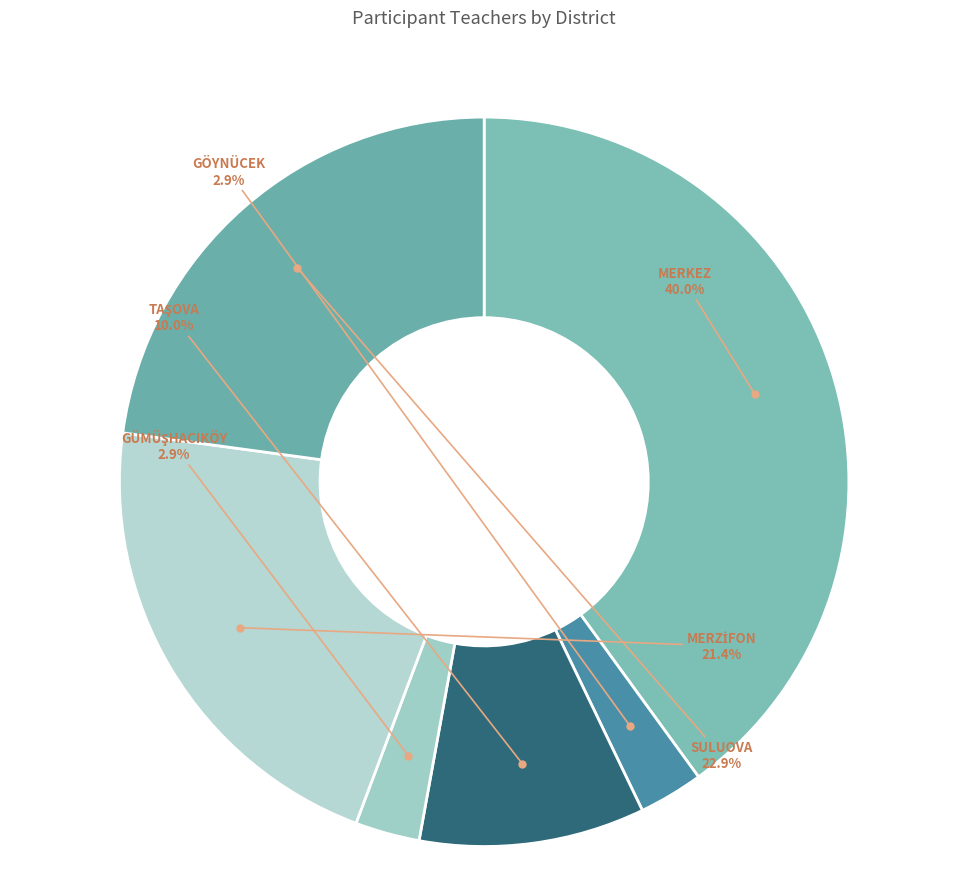

How many slices are in this pie chart?

6